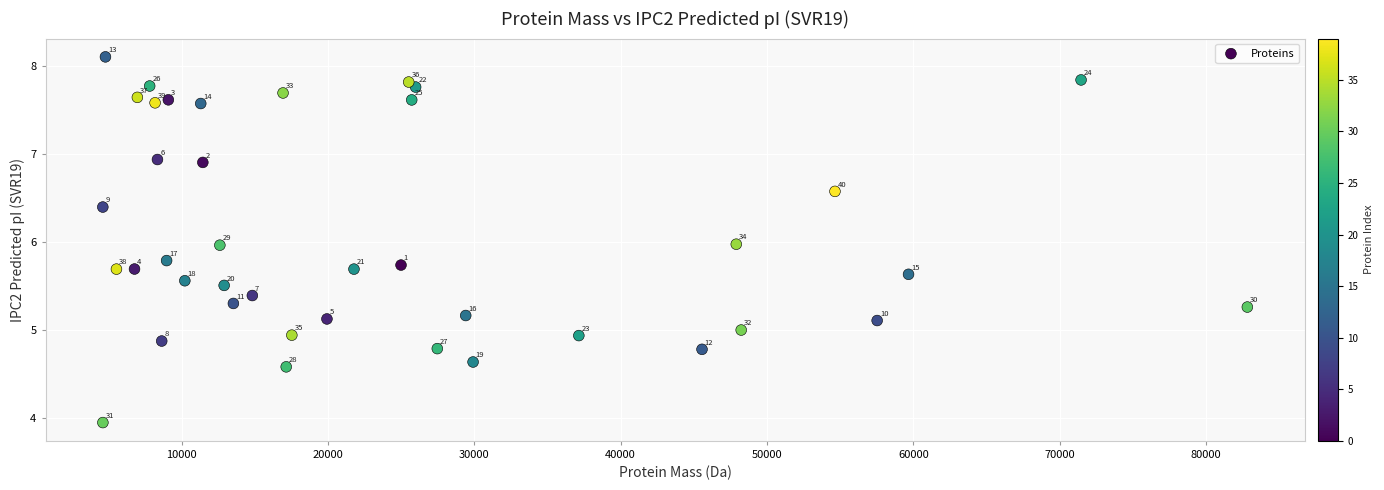

What Y value in the scatter plot is closest to 6?

6.0